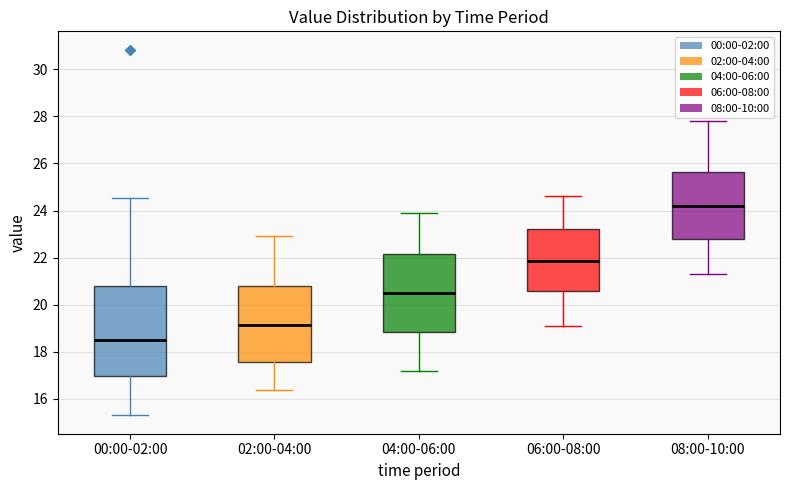

Where is the lower edge of the box for 02:00-04:00 on the y-axis? The values are not printed on the chart, so give them approximately, as read against the axis.

17.6